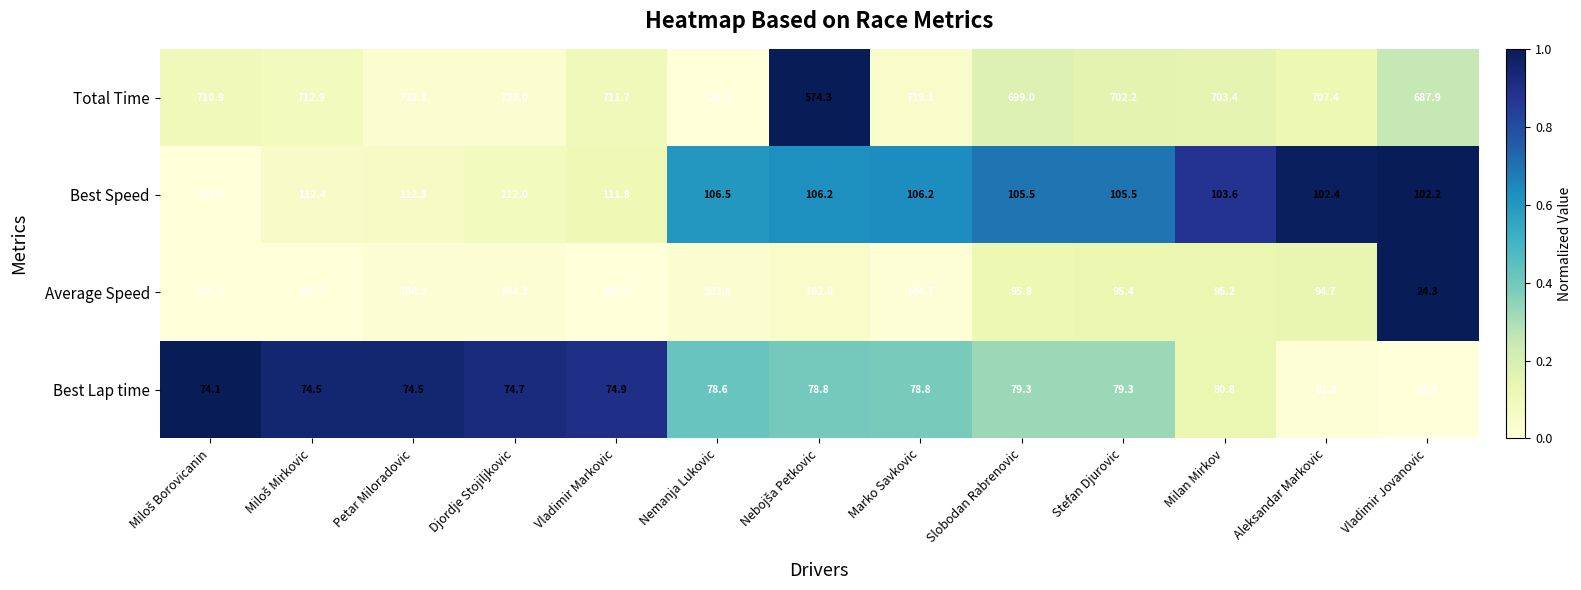

List the series in order of their peak value, lowest first.

Best Lap time, Average Speed, Best Speed, Total Time